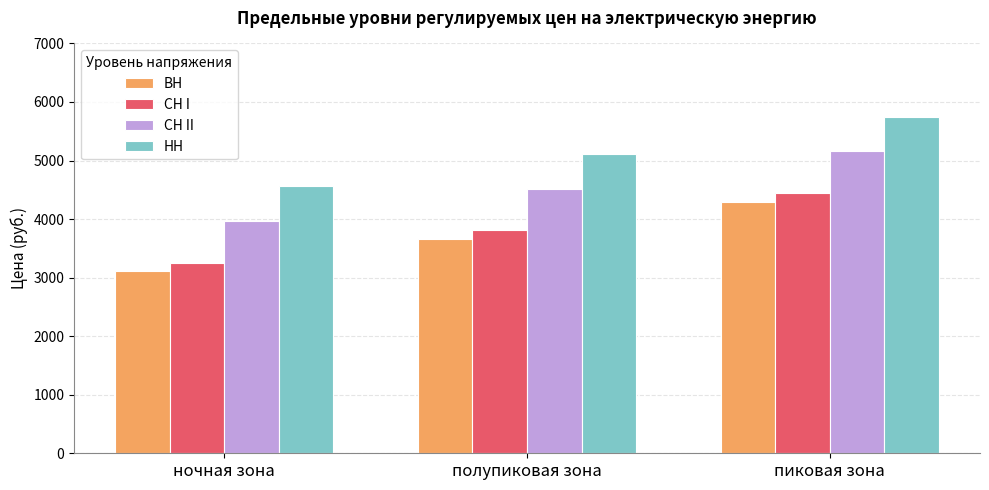

What is the average value of the ВН series?

3690.7